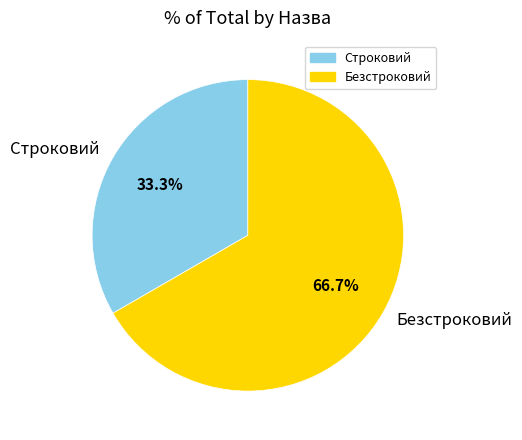

How many slices are in this pie chart?

2